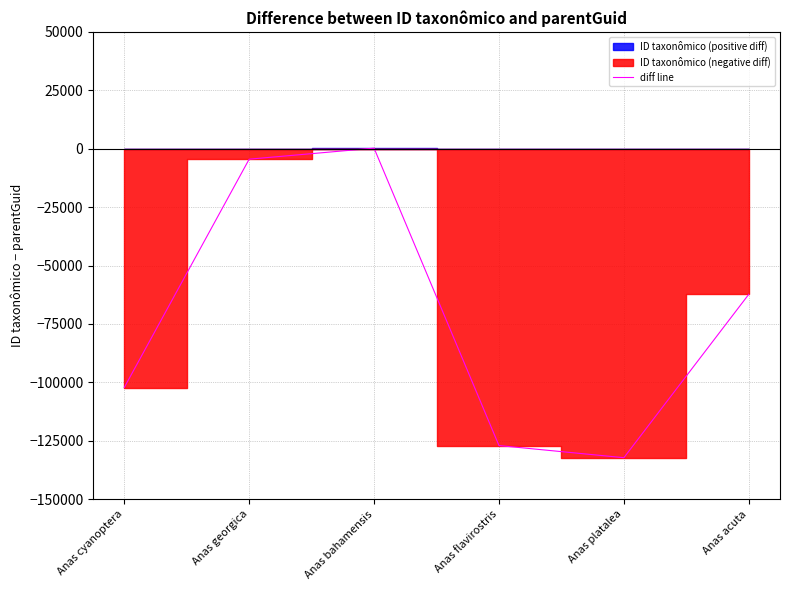

What is the change in value from Anas bahamensis to Anas flavirostris?

-127264